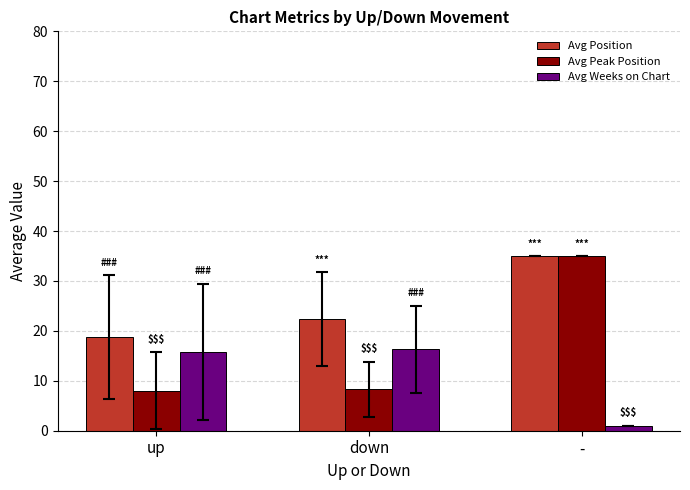

What is the lowest value of the Avg Peak Position series?

8.0